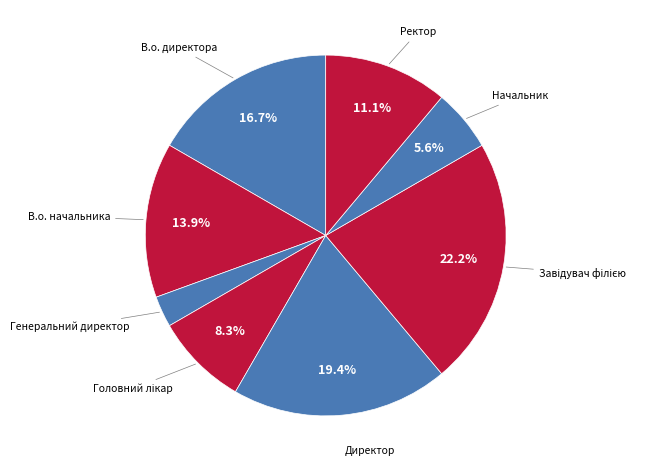

What is the smallest slice in the pie chart?

Генеральний директор